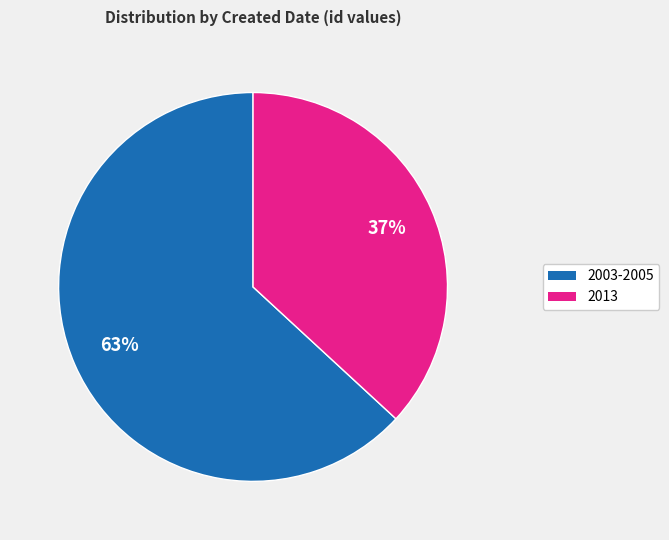

Does any single category account for the majority?

Yes